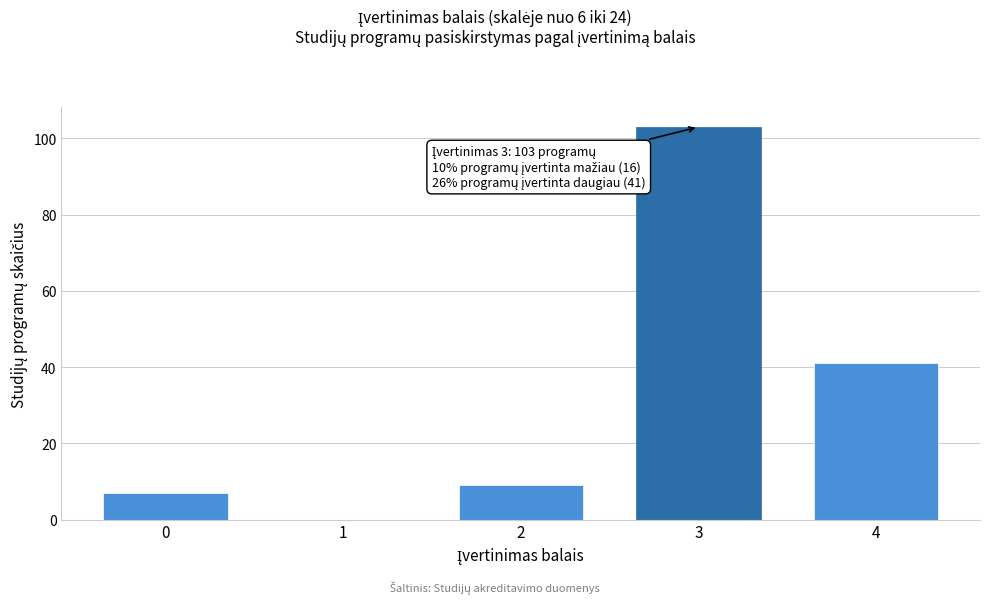

Reading left to right, what are all the values shown in this chart?

0=7	1=0	2=9	3=103	4=41